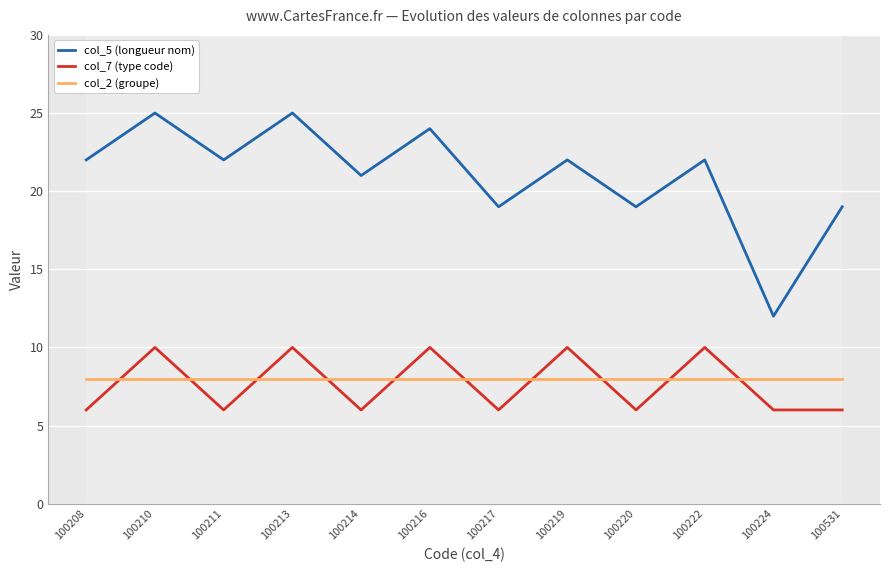

How many categories are shown in the chart?

12